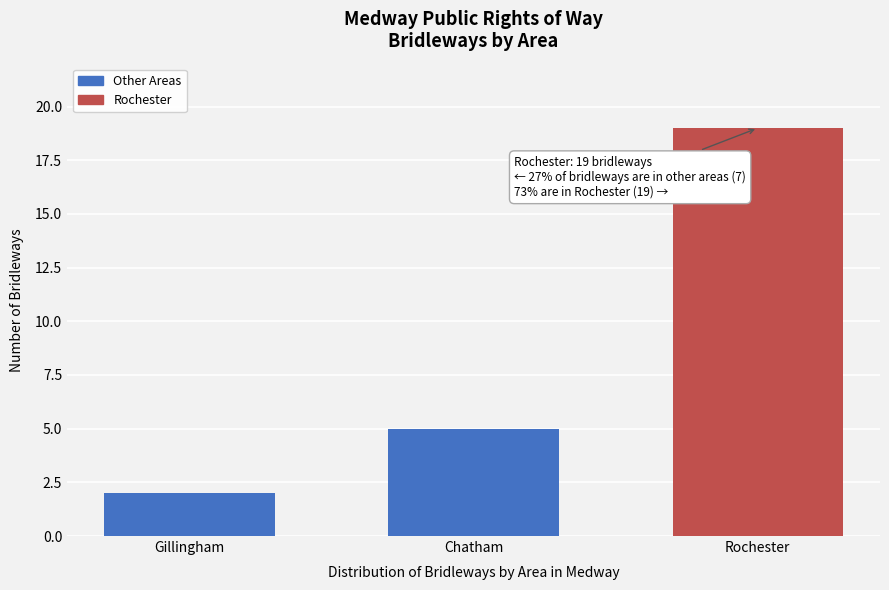

Reading left to right, transcribe all the data shown in this chart.

Gillingham=2	Chatham=5	Rochester=19